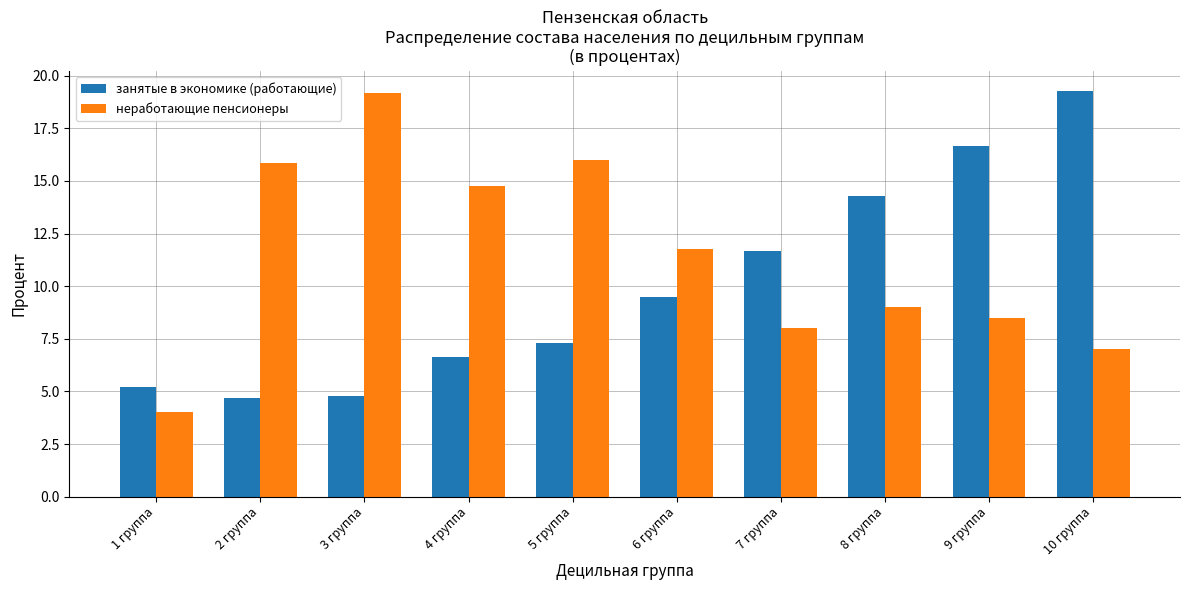

The value of занятые в экономике (работающие) at 6 группа is 13.9. True or false?

False